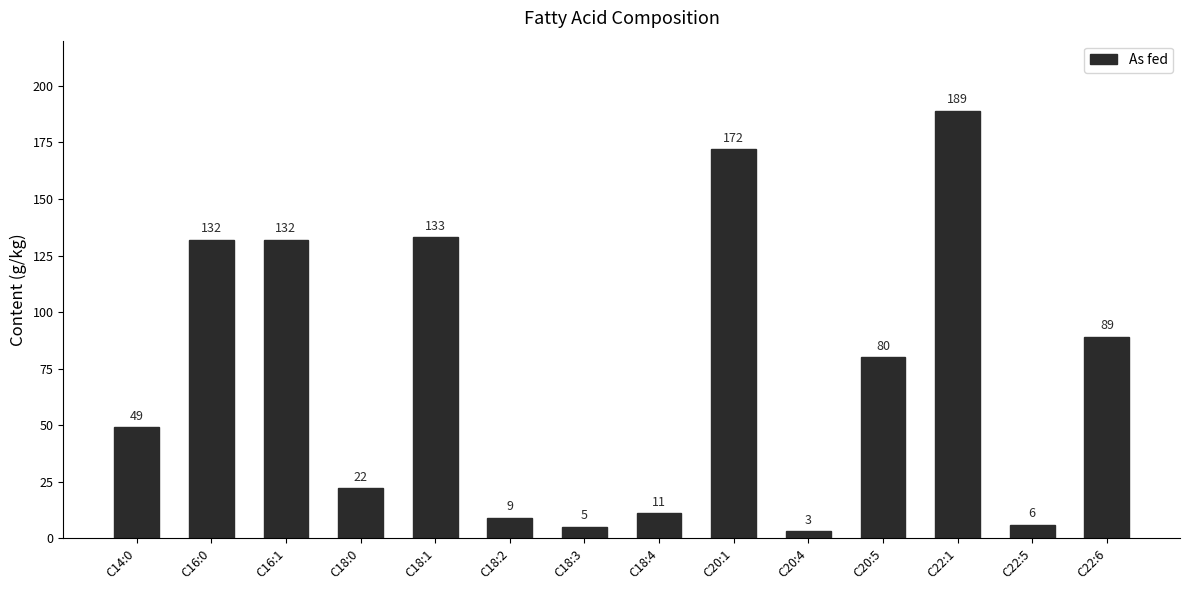

What position from the right is C16:1?

12